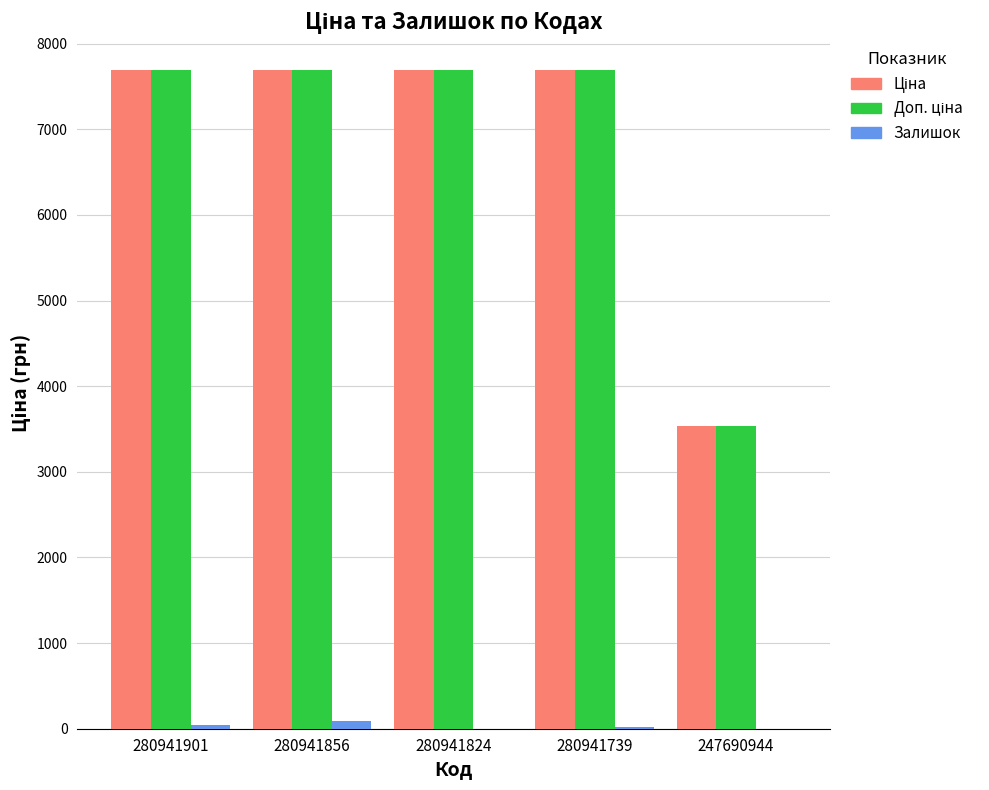

What is the greatest value displayed?

7688.0